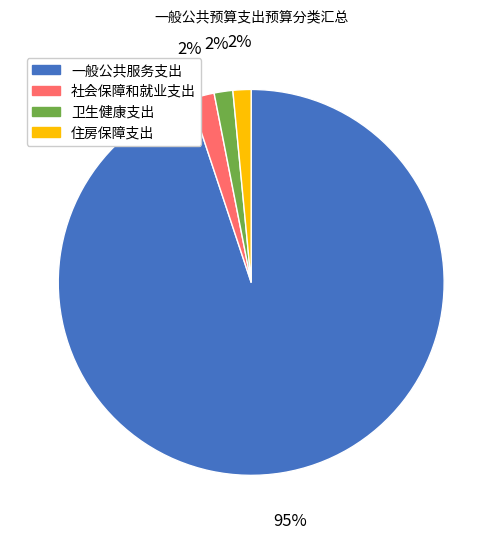

To the nearest percent, what percentage of the pie is 住房保障支出?

2%